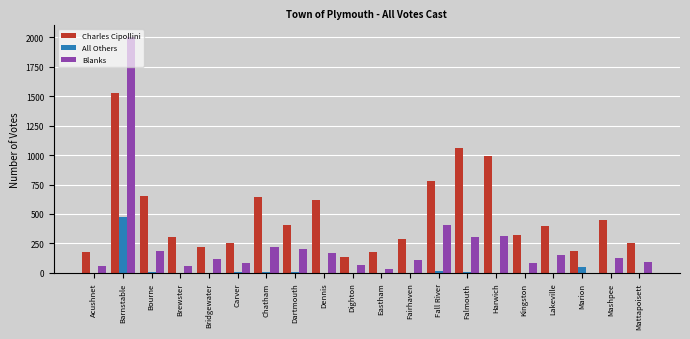

What is the difference between the Charles Cipollini values at Dennis and Chatham?

31